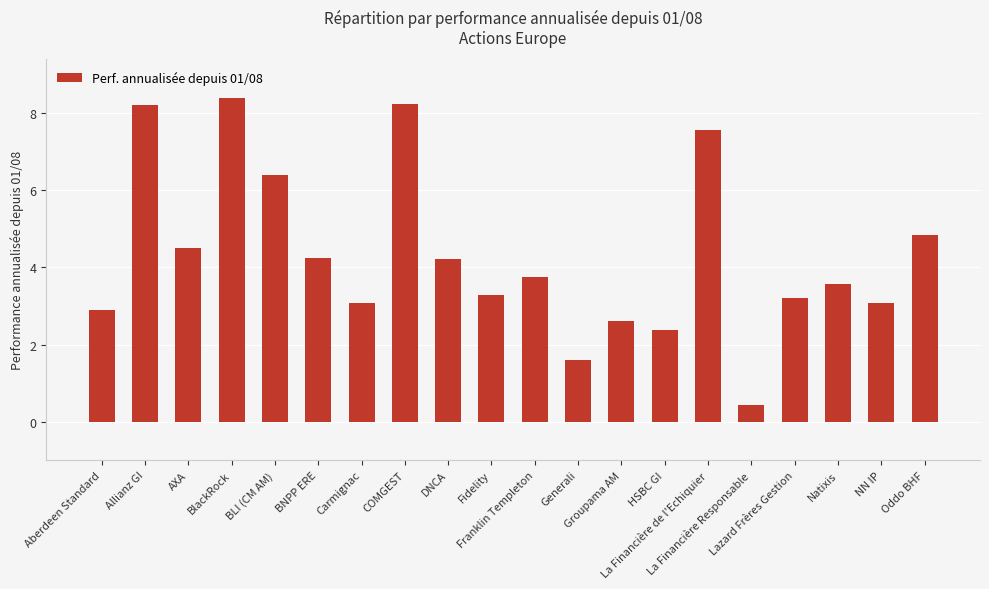

What is the value of the 20th bar from the left?

4.8